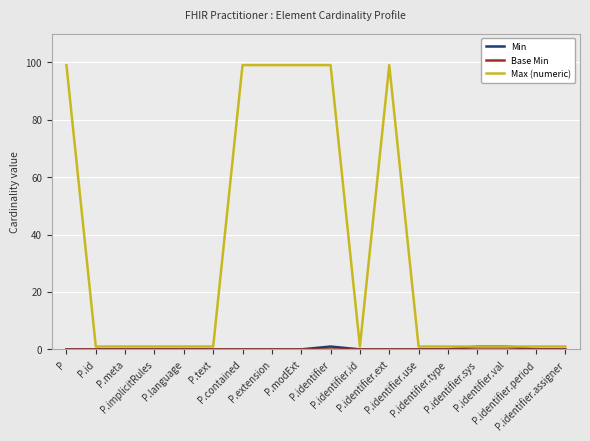

How many lines are shown in the chart?

3